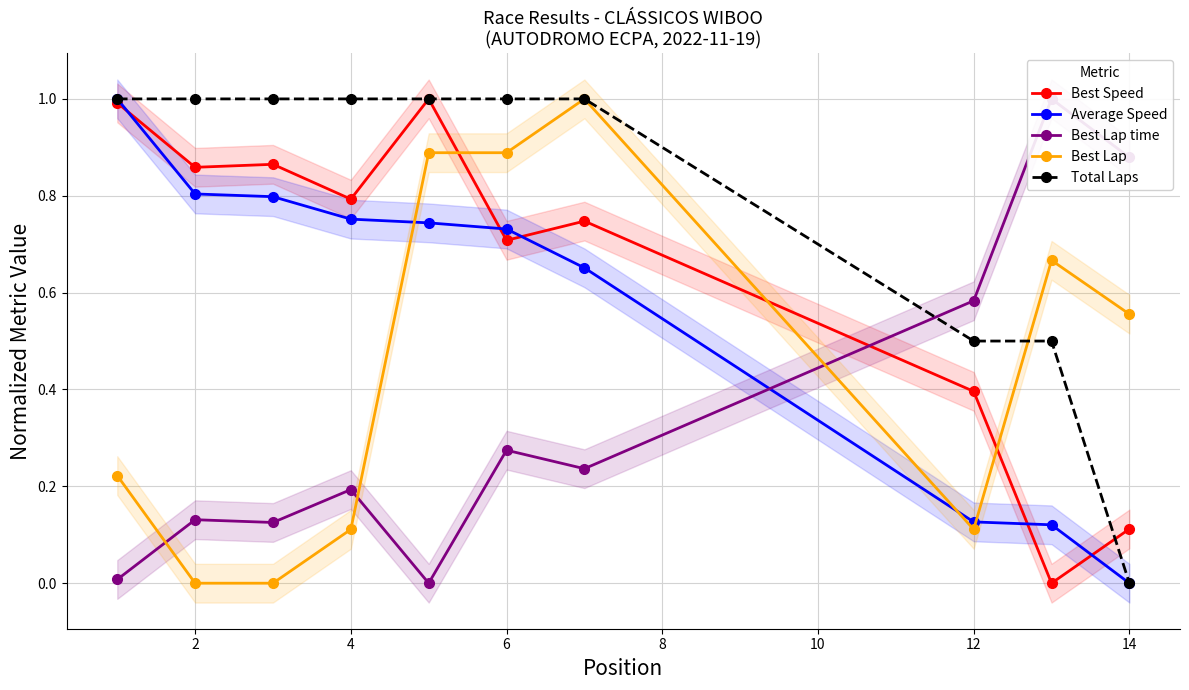

What is the difference between the maximum and second lowest values in the Average Speed series?

0.9